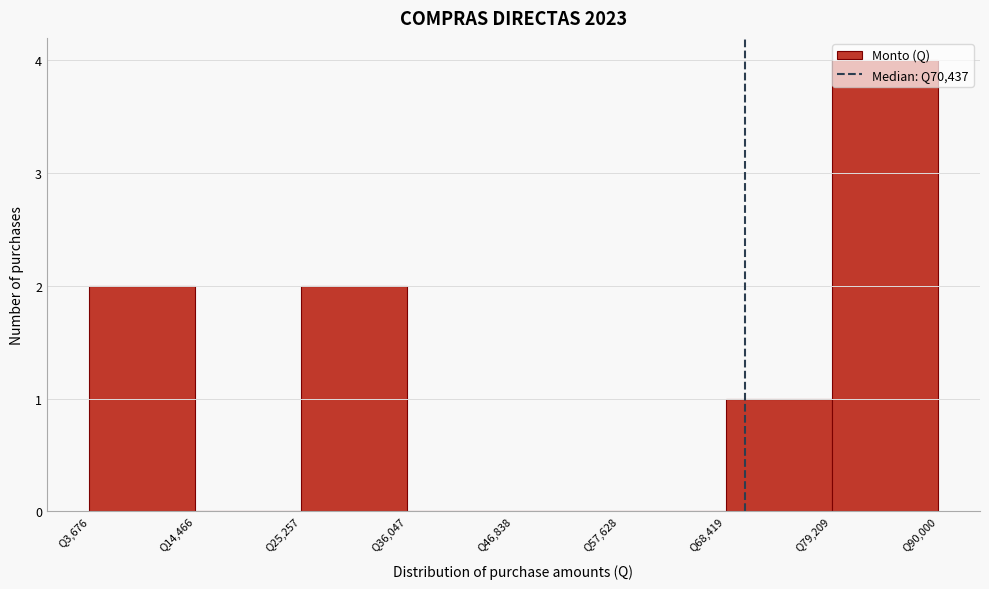

Reading left to right, list every bar in this chart as the range it spans on the x-axis followed by its height. Neither the bar edges nor the heights are printed on the chart, so give them approximately, as read against the axes.

4000 to 14000: 2
14000 to 26000: 0
26000 to 36000: 2
36000 to 46000: 0
46000 to 58000: 0
58000 to 68000: 0
68000 to 80000: 1
80000 to 90000: 4